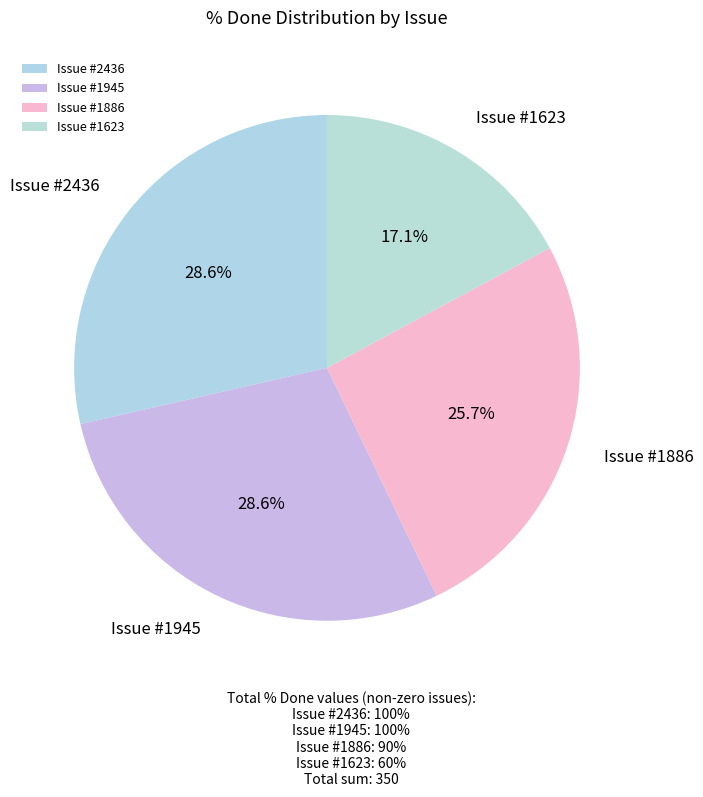

Is there a majority slice in this chart?

No